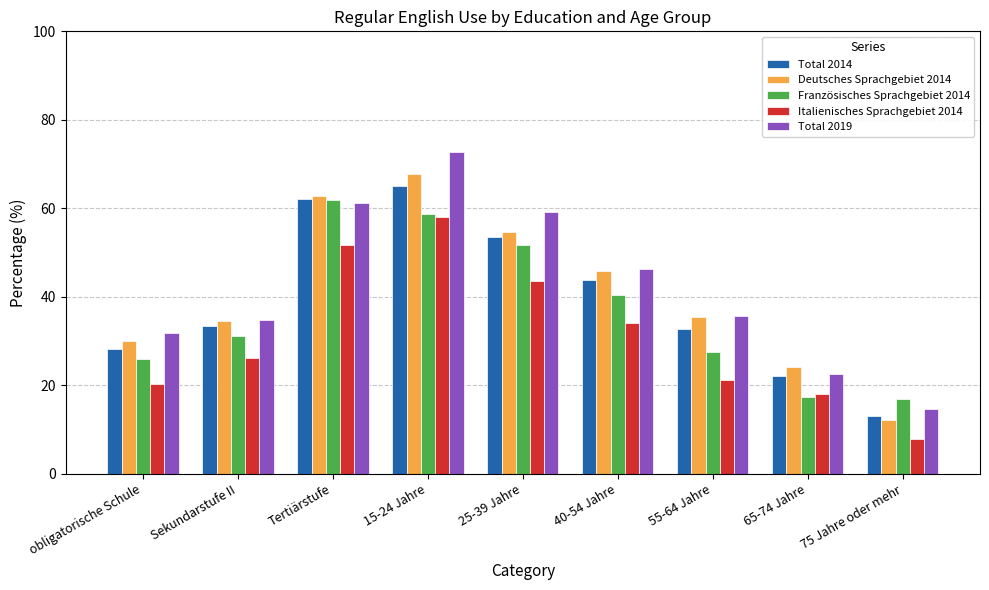

Between obligatorische Schule and 15-24 Jahre, which series saw the biggest shift?

Total 2019